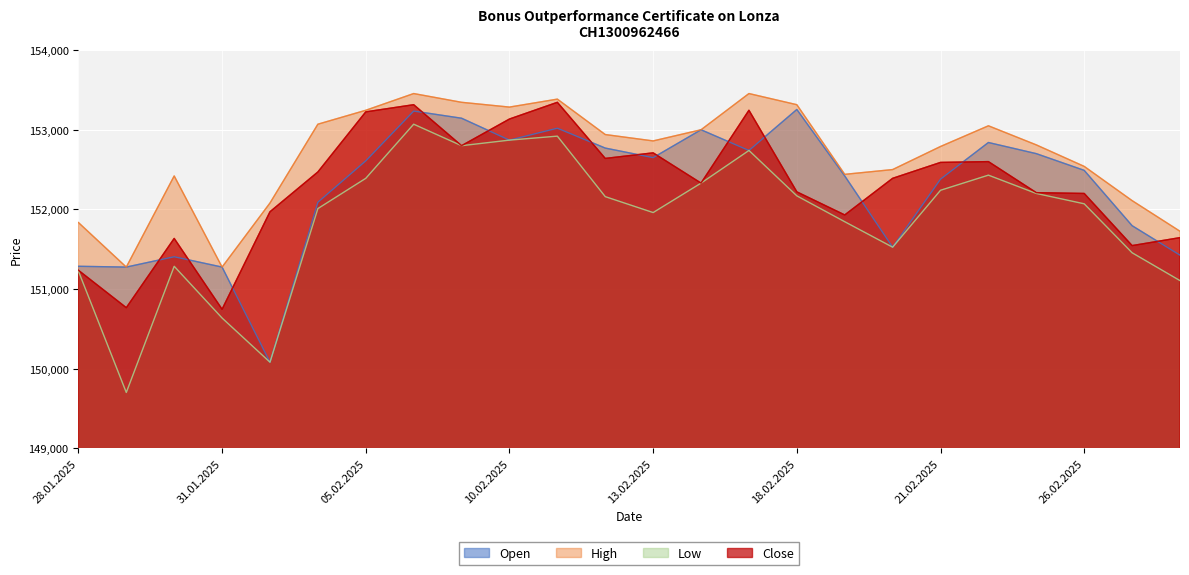

Where is the first local maximum for Open?

30.01.2025